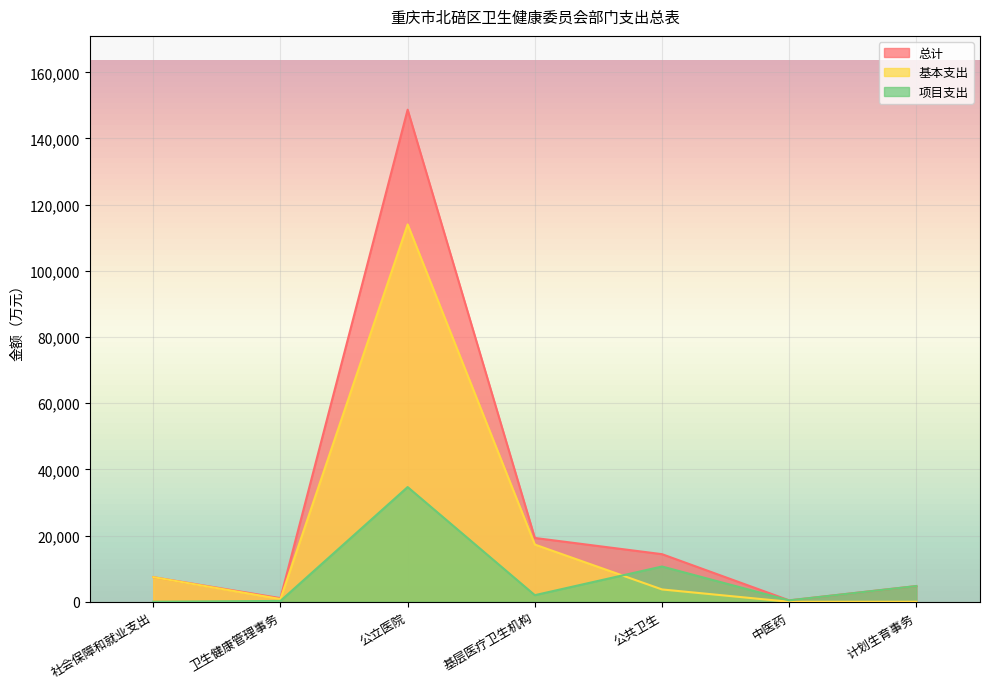

Reading right to left, what are all the values shown in this chart?

总计: 4749.0	427.8	14383.1	19282.3	148700.8	1088.5	7442.6
基本支出: 0.0	0.0	3726.0	17286.1	114039.2	832.7	7442.6
项目支出: 4749.0	427.8	10657.1	1996.2	34661.6	255.8	0.0